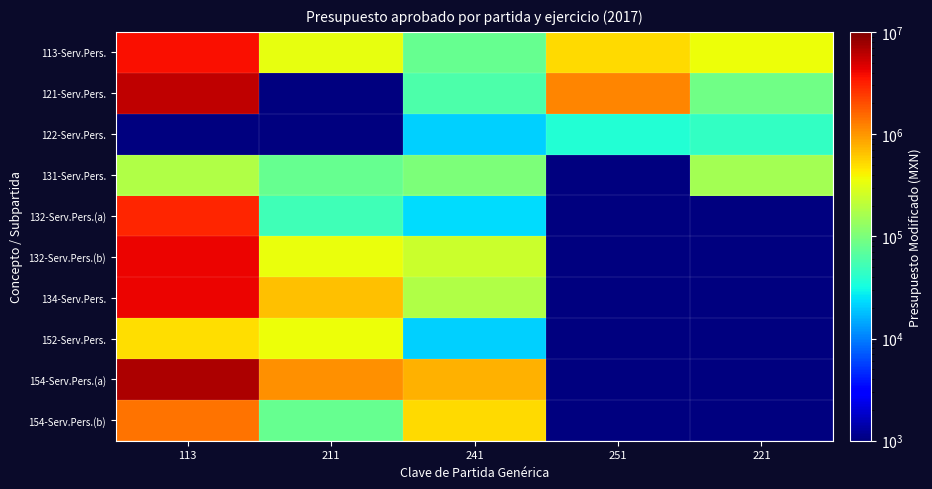

At how many categories does at least one series exceed 1747014?

1